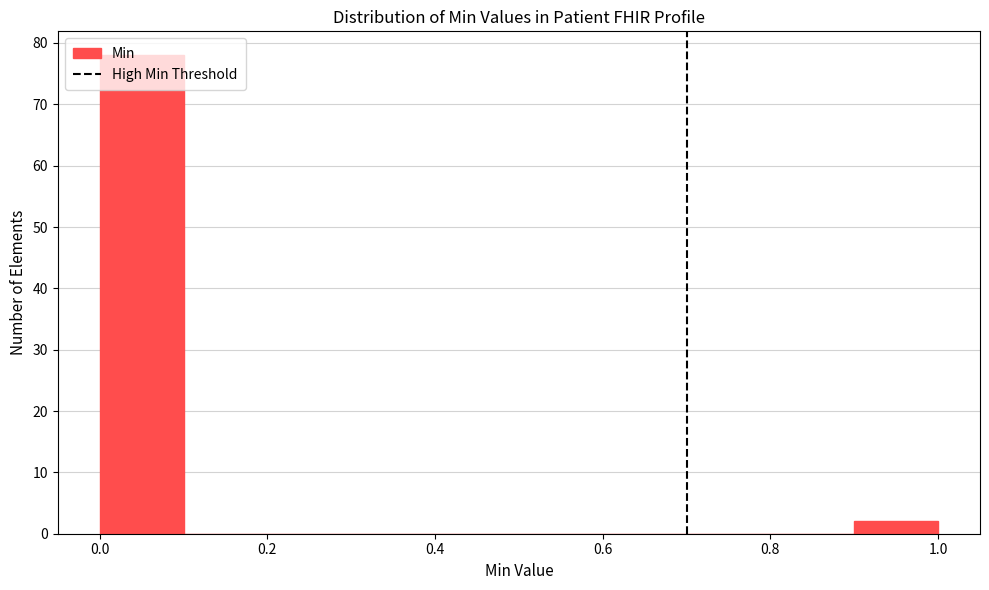

Reading left to right, list every bar in this chart as the range it spans on the x-axis followed by its height. The values are not printed on the chart, so give them approximately, as read against the axis.

0.0 to 0.1: 78
0.1 to 0.2: 0
0.2 to 0.3: 0
0.3 to 0.4: 0
0.4 to 0.5: 0
0.5 to 0.6: 0
0.6 to 0.7: 0
0.7 to 0.8: 0
0.8 to 0.9: 0
0.9 to 1.0: 2